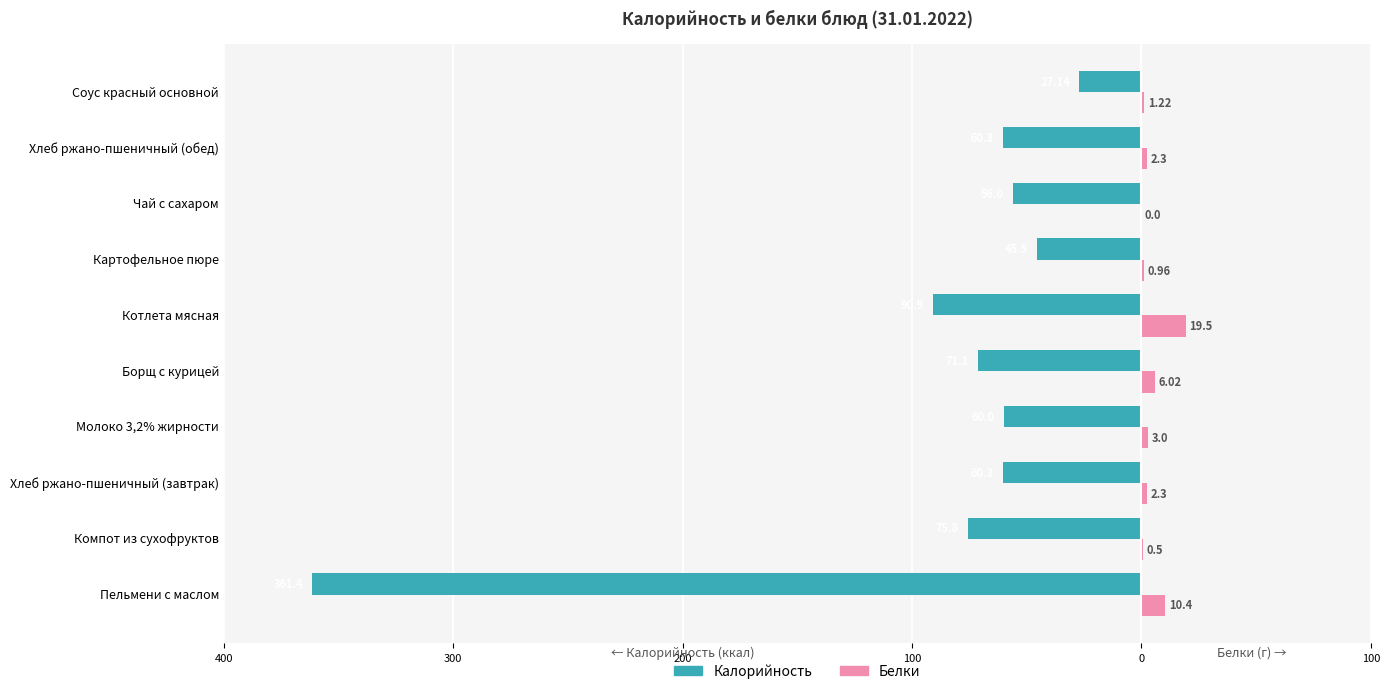

What are all the series names shown in the legend?

Калорийность, Белки